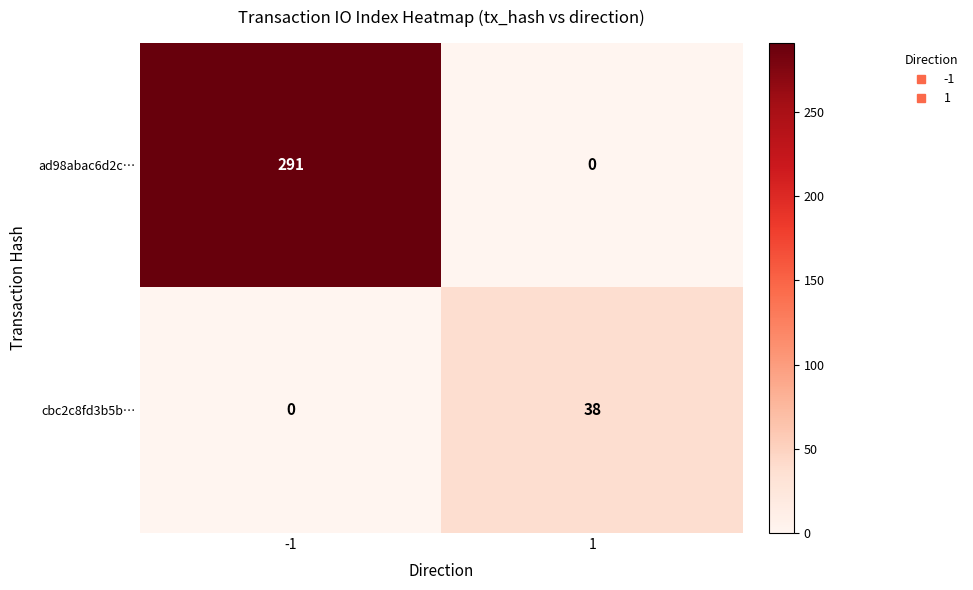

List the series in order of their overall mean, lowest first.

cbc2c8fd3b5b…, ad98abac6d2c…